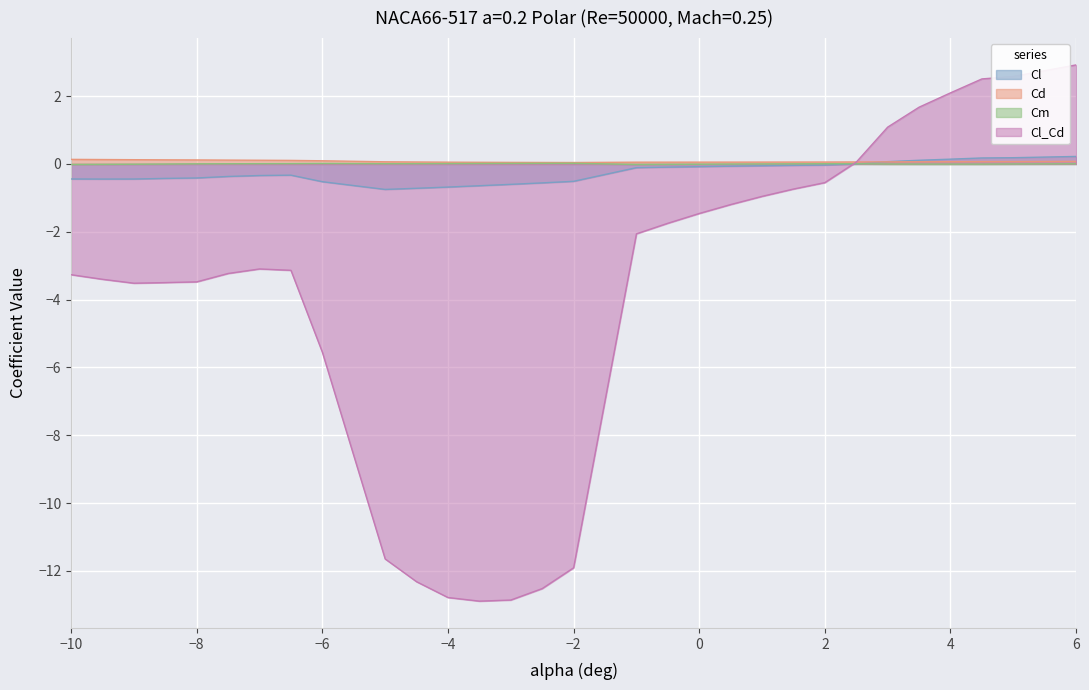

Which category has the lowest value across all series?

-3.5